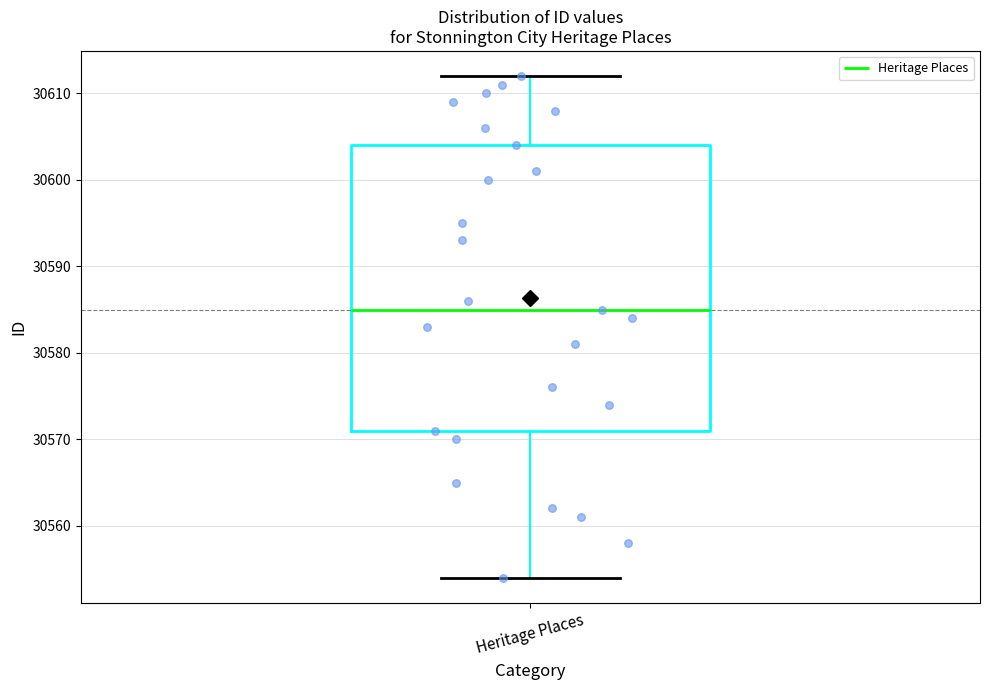

Where does the upper whisker of the box for Heritage Places end on the y-axis? The values are not printed on the chart, so give them approximately, as read against the axis.

30612